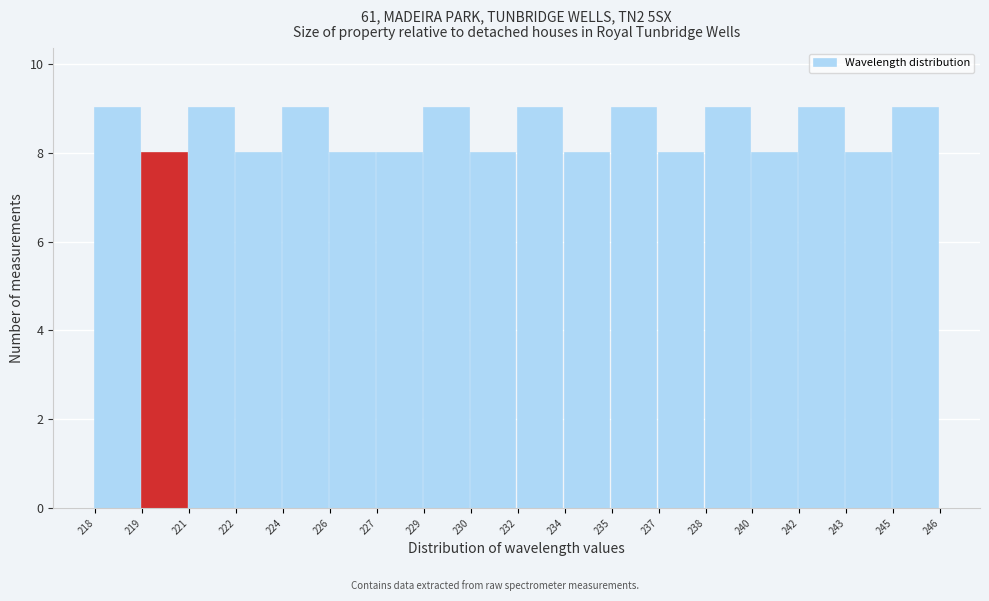

Reading left to right, list all the values displayed in this chart.

218=9	219=8	221=9	222=8	224=9	226=8	227=8	229=9	230=8	232=9	234=8	235=9	237=8	238=9	240=8	242=9	243=8	245=9